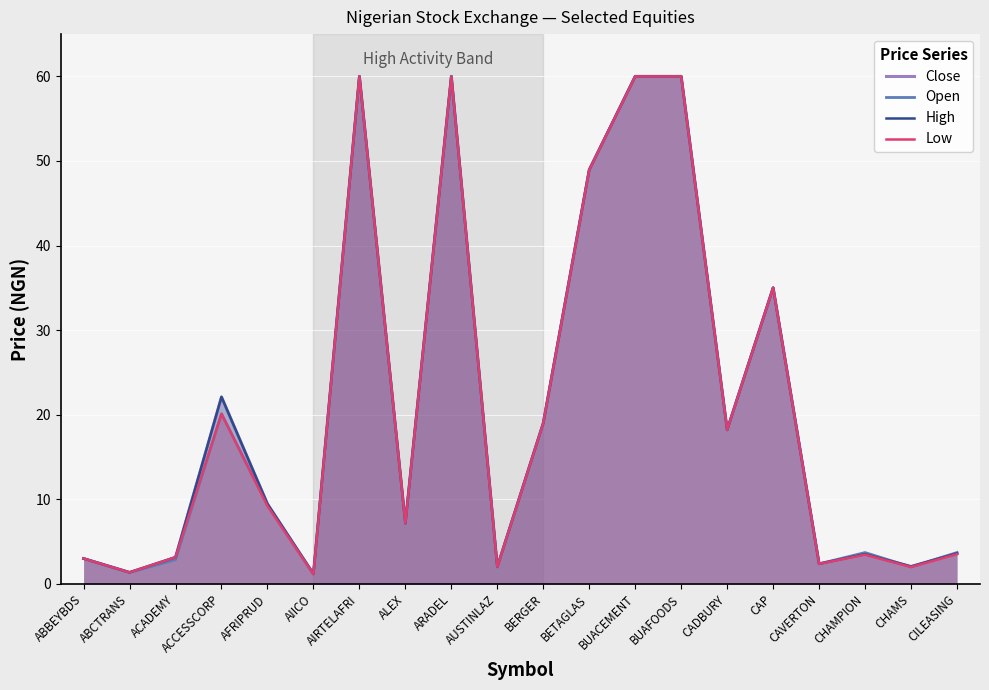

What is the difference between the Close values at ABCTRANS and ALEX?

5.8